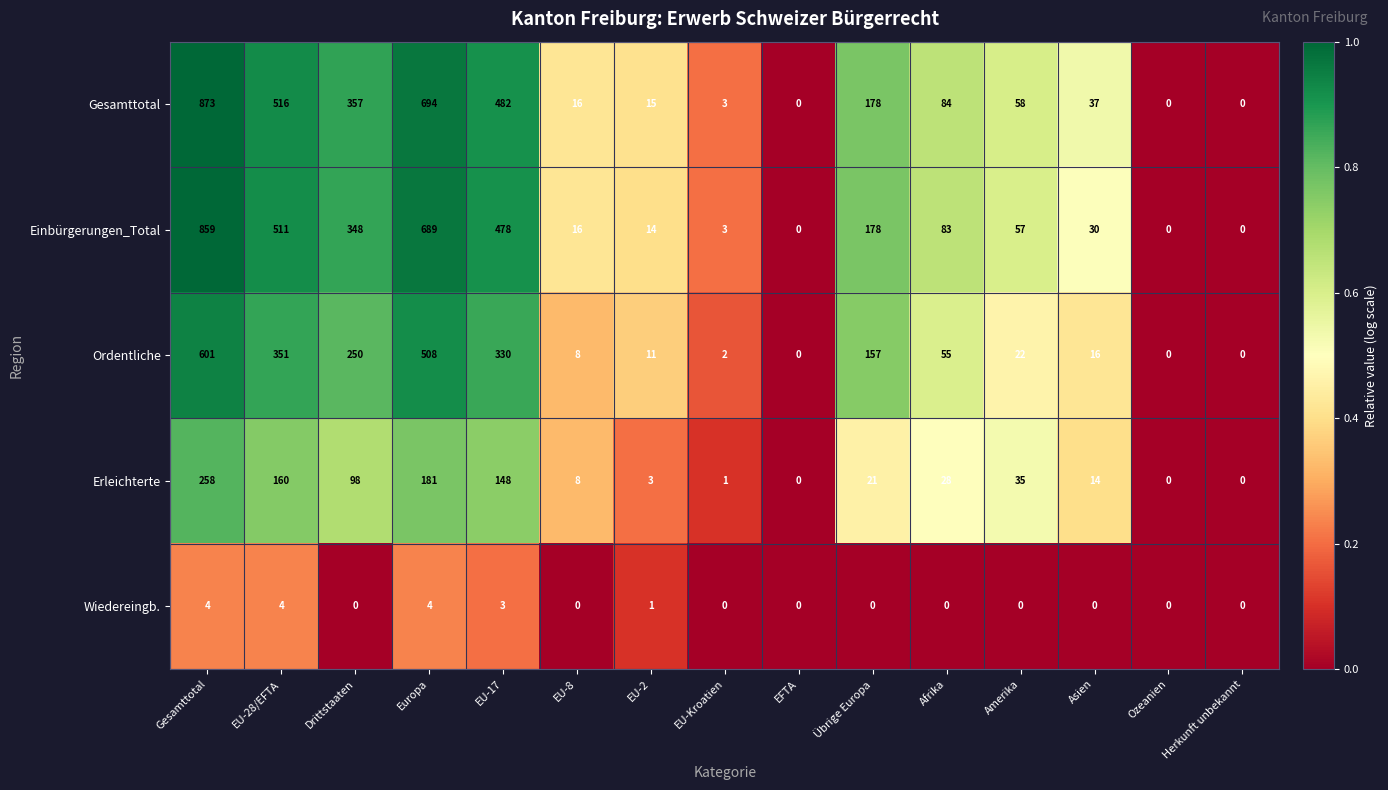

How many values in the Wiedereingb. series exceed 0?

5